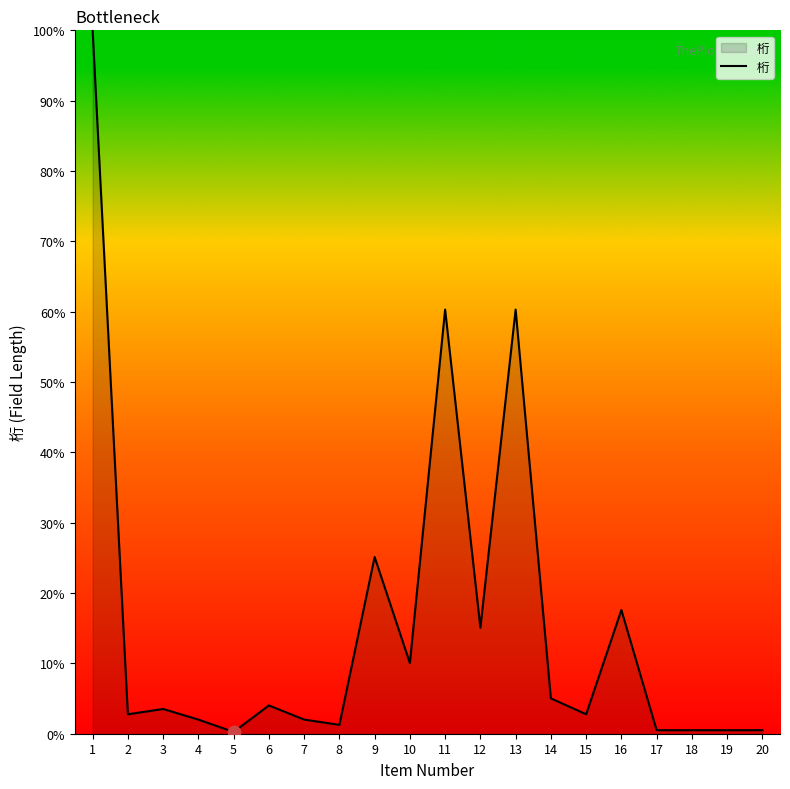

Which has a higher value, 18 or 11?

11